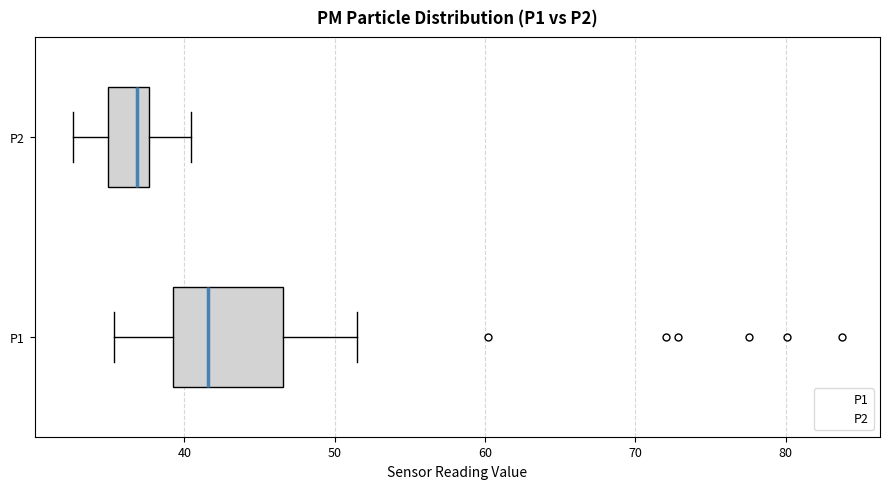

Reading bottom to top, transcribe this box plot: for each box, give where its median line is, the range the box spans, and where its two whiskers end, as read against the x-axis. The values are not printed on the chart, so give them approximately, as read against the axis.

P1: median 42, box 39 to 47, whiskers 35 to 51
P2: median 37, box 35 to 38, whiskers 33 to 40